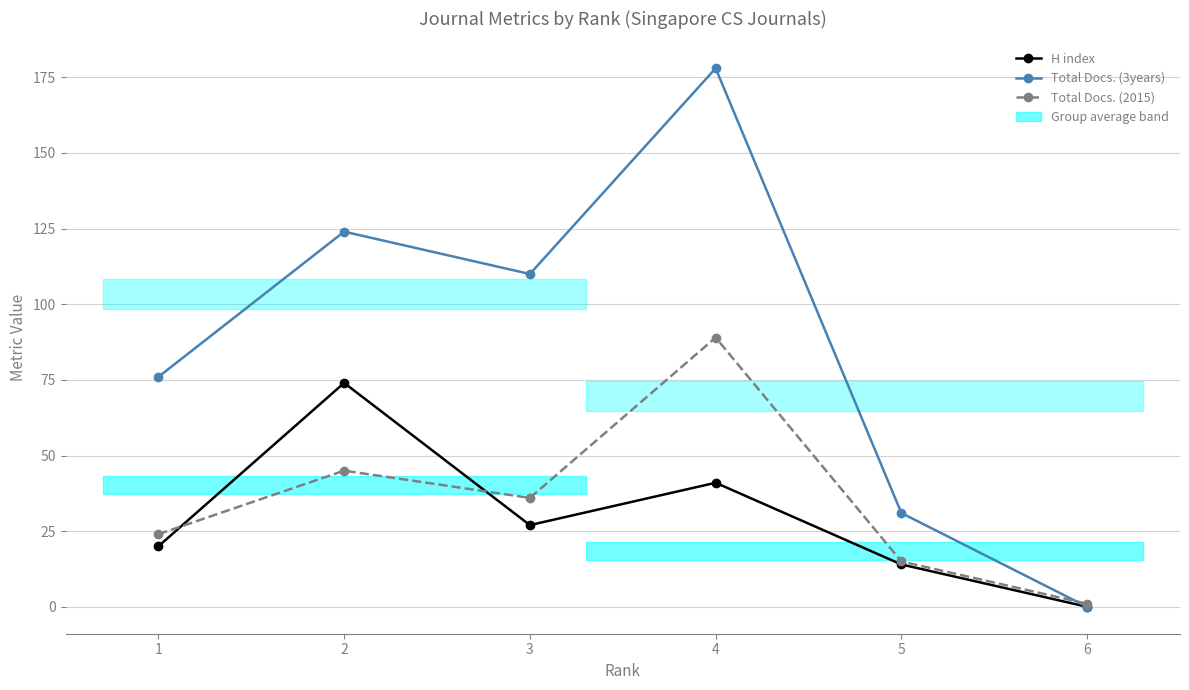

Reading right to left, what are all the values shown in this chart?

H index: 6=0	5=14	4=41	3=27	2=74	1=20
Total Docs. (3years): 6=0	5=31	4=178	3=110	2=124	1=76
Total Docs. (2015): 6=1	5=15	4=89	3=36	2=45	1=24